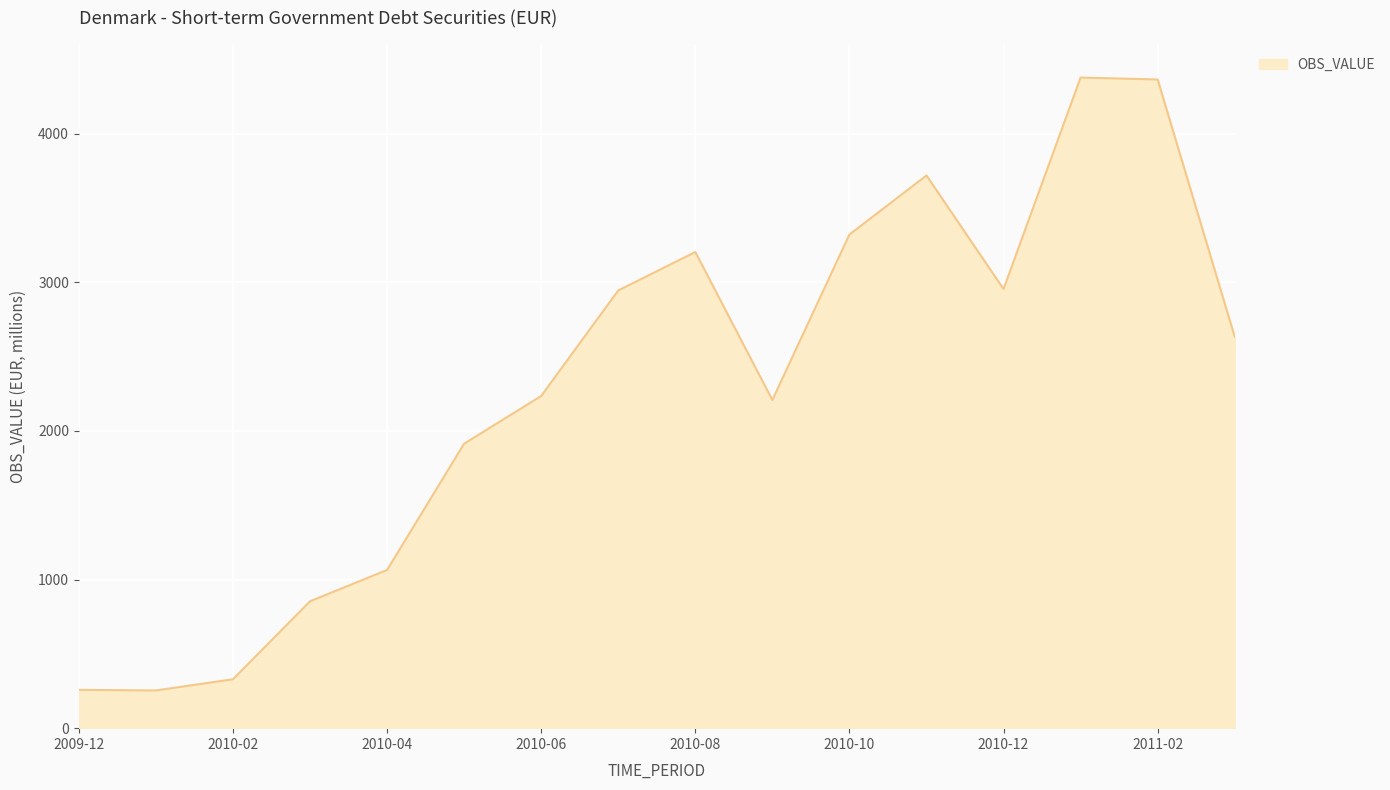

What is the difference between the second highest and minimum values?

4111.1